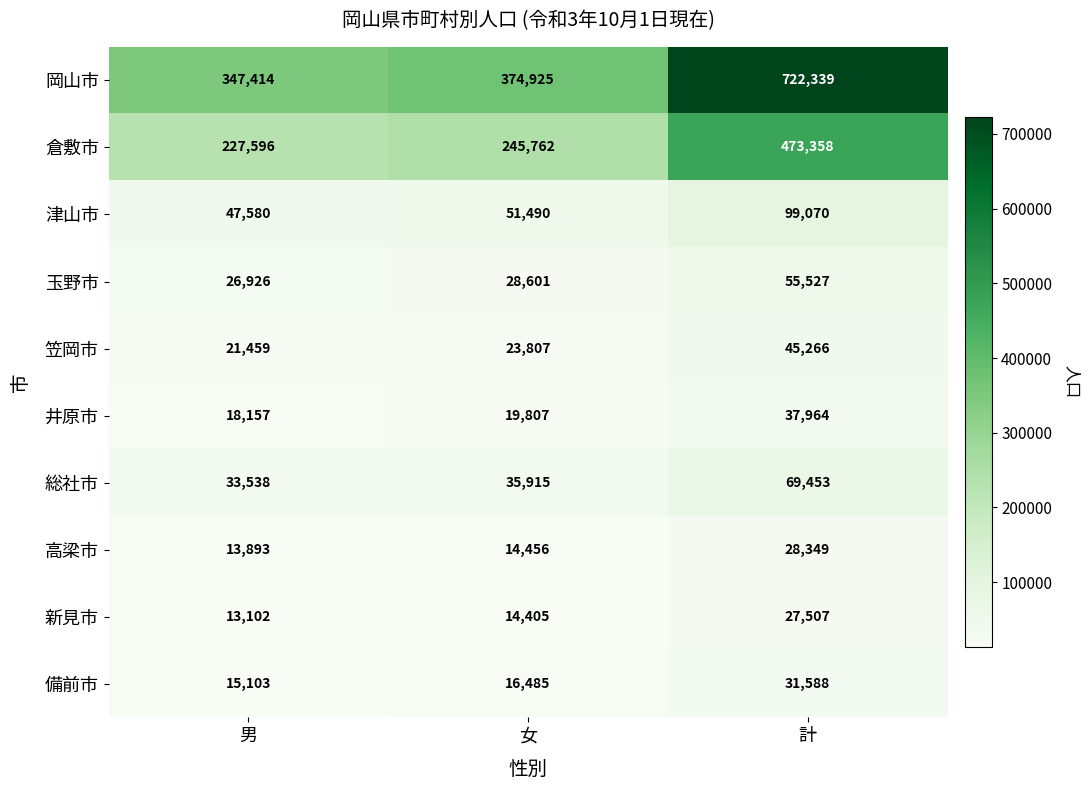

Reading left to right, transcribe all the data shown in this chart.

岡山市: 347414	374925	722339
倉敷市: 227596	245762	473358
津山市: 47580	51490	99070
玉野市: 26926	28601	55527
笠岡市: 21459	23807	45266
井原市: 18157	19807	37964
総社市: 33538	35915	69453
高梁市: 13893	14456	28349
新見市: 13102	14405	27507
備前市: 15103	16485	31588